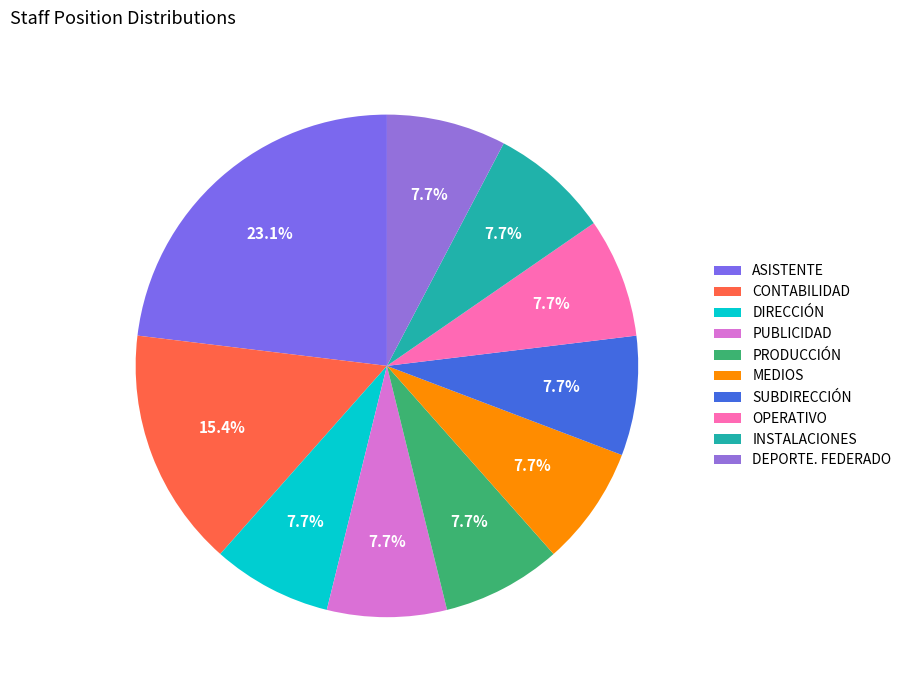

What percentage is the CONTABILIDAD slice, to the nearest percent?

15%